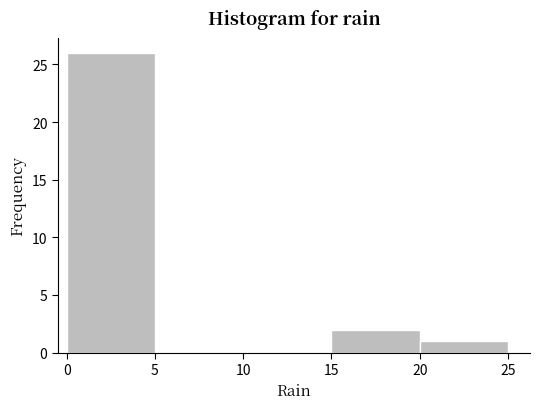

Reading left to right, transcribe this chart: for each bar, give the range it covers on the x-axis and its height. The values are not printed on the chart, so give them approximately, as read against the axis.

0 to 5: 26
5 to 10: 0
10 to 15: 0
15 to 20: 2
20 to 25: 1